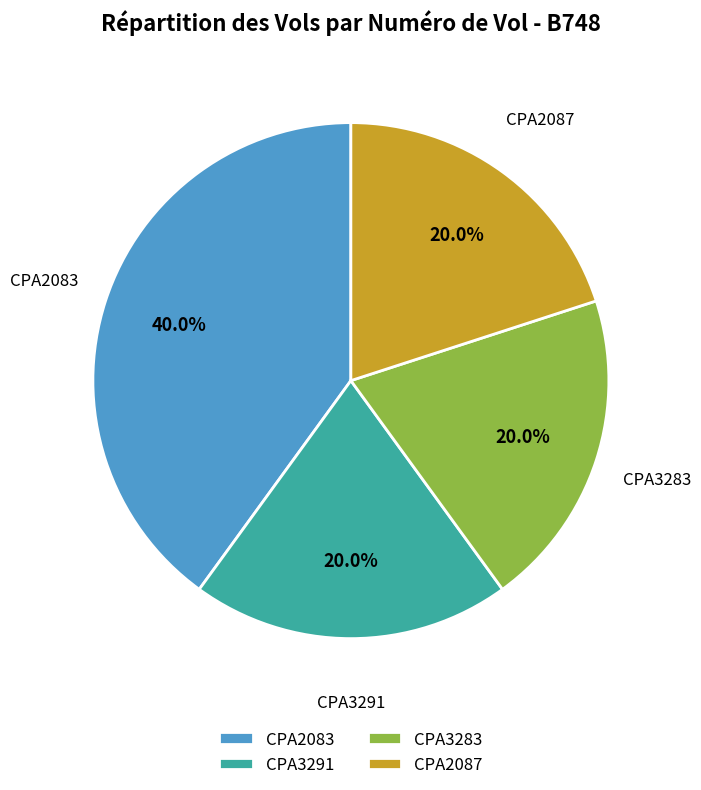

To the nearest percent, what is the difference between the largest and smallest slice percentages?

20%